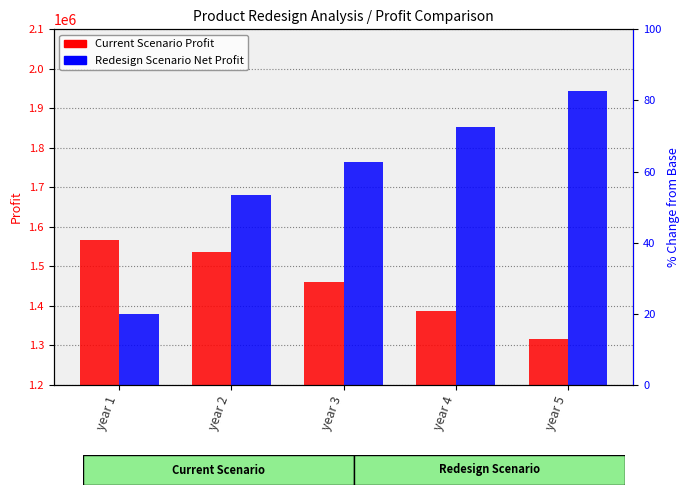

Where is Current Scenario Profit nearest to the value 1442738?

year 3